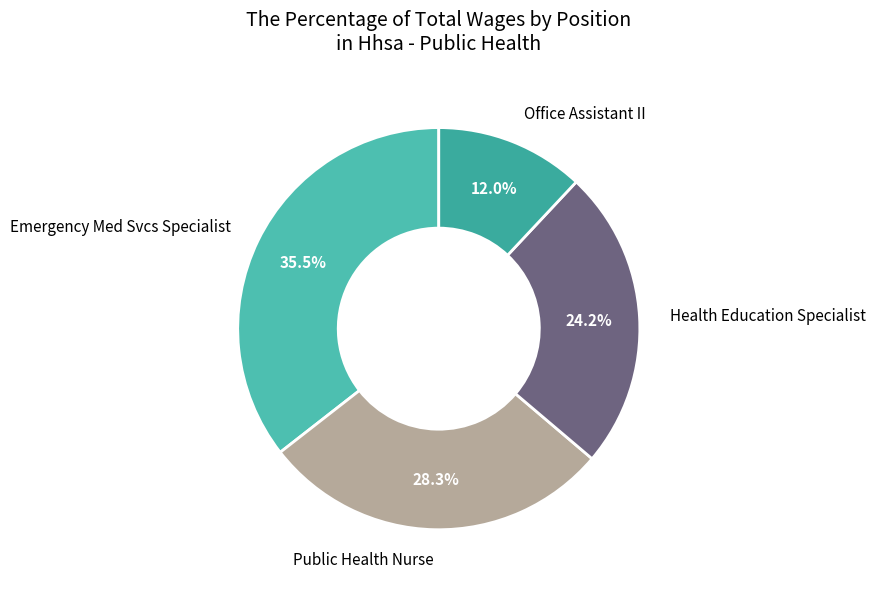

True or false: Office Assistant II accounts for 12% of the total.

True